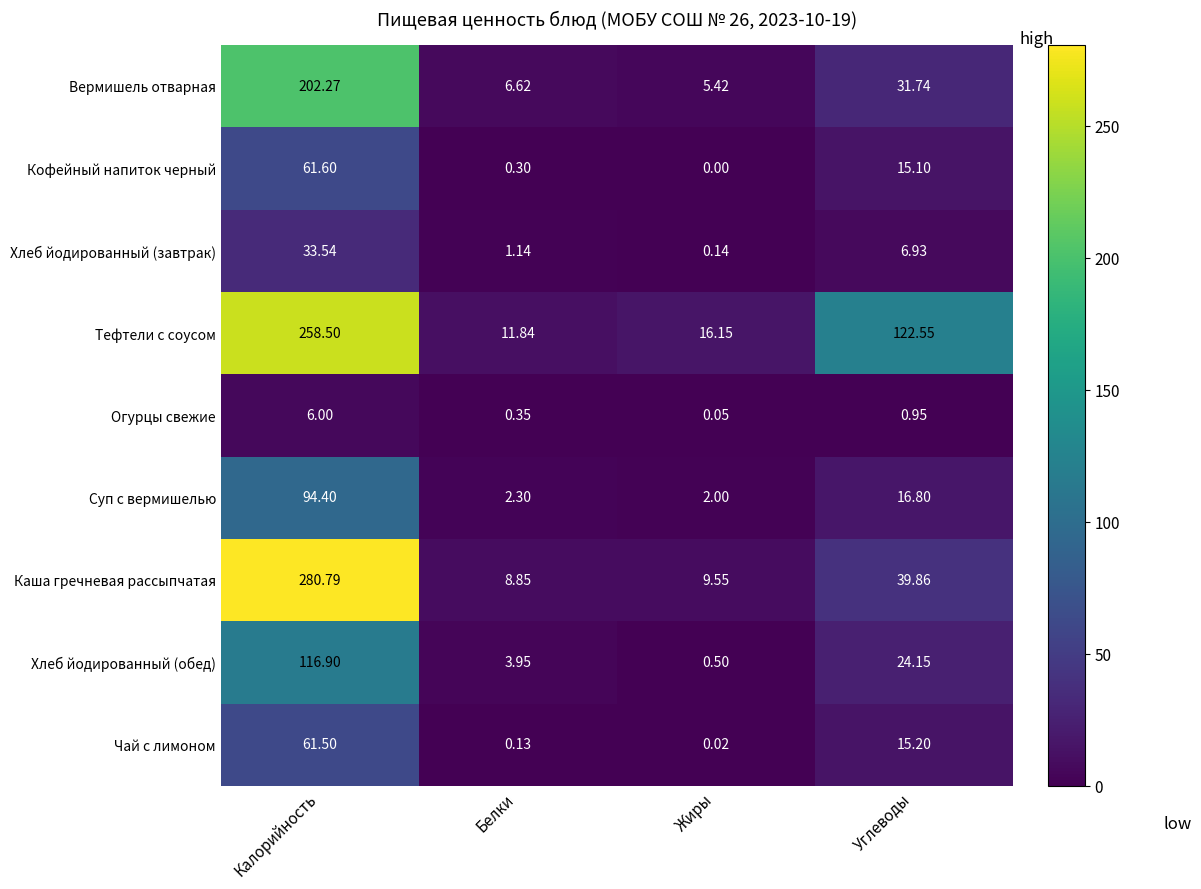

At Белки, list the series in order from smallest to largest.

Чай с лимоном, Кофейный напиток черный, Огурцы свежие, Хлеб йодированный (завтрак), Суп с вермишелью, Хлеб йодированный (обед), Вермишель отварная, Каша гречневая рассыпчатая, Тефтели с соусом